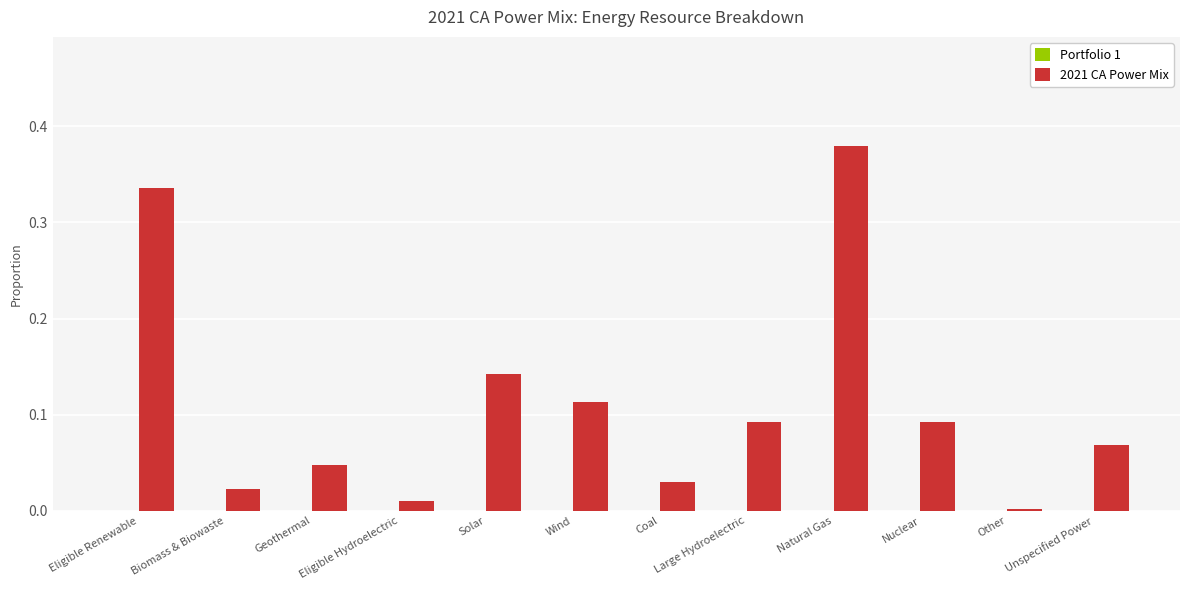

The chart shows a value of 0.0 at Large Hydroelectric. True or false?

False